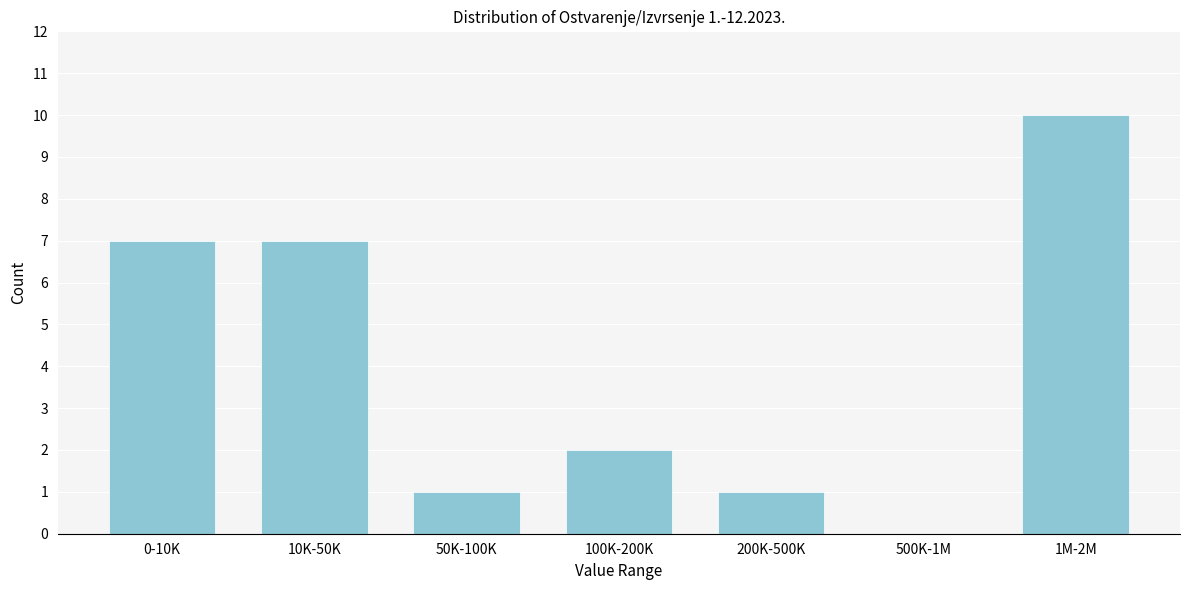

The chart shows a value of 2 at 50K-100K. True or false?

False